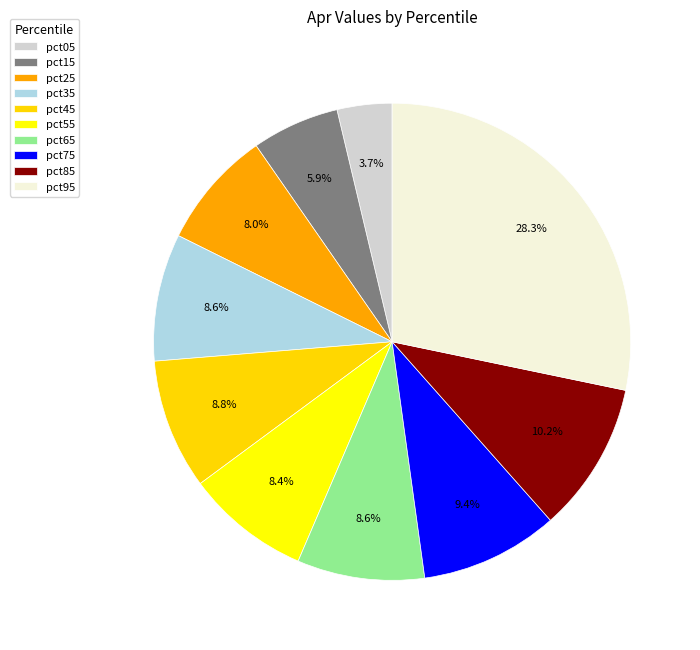

How many slices are in this pie chart?

10